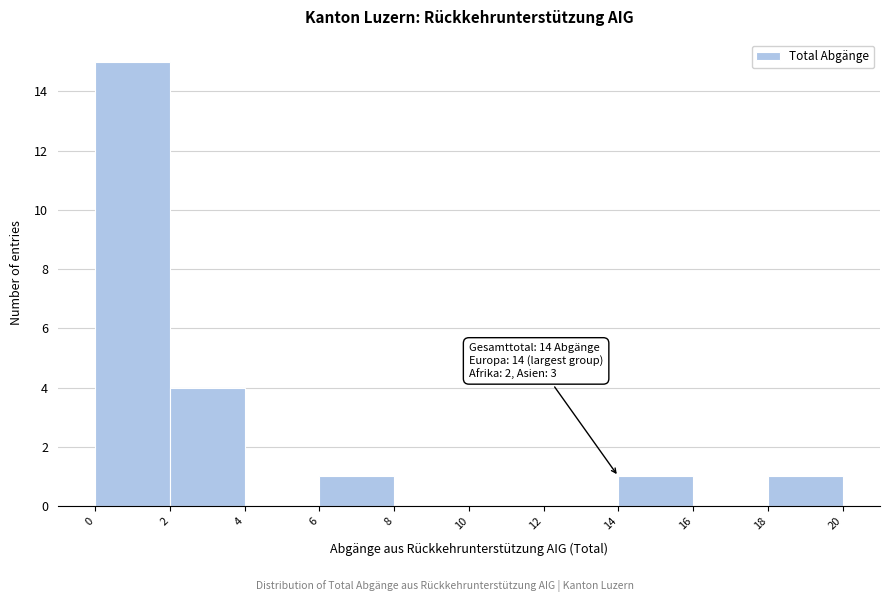

Which range on the x-axis has the tallest bar?

0 to 2